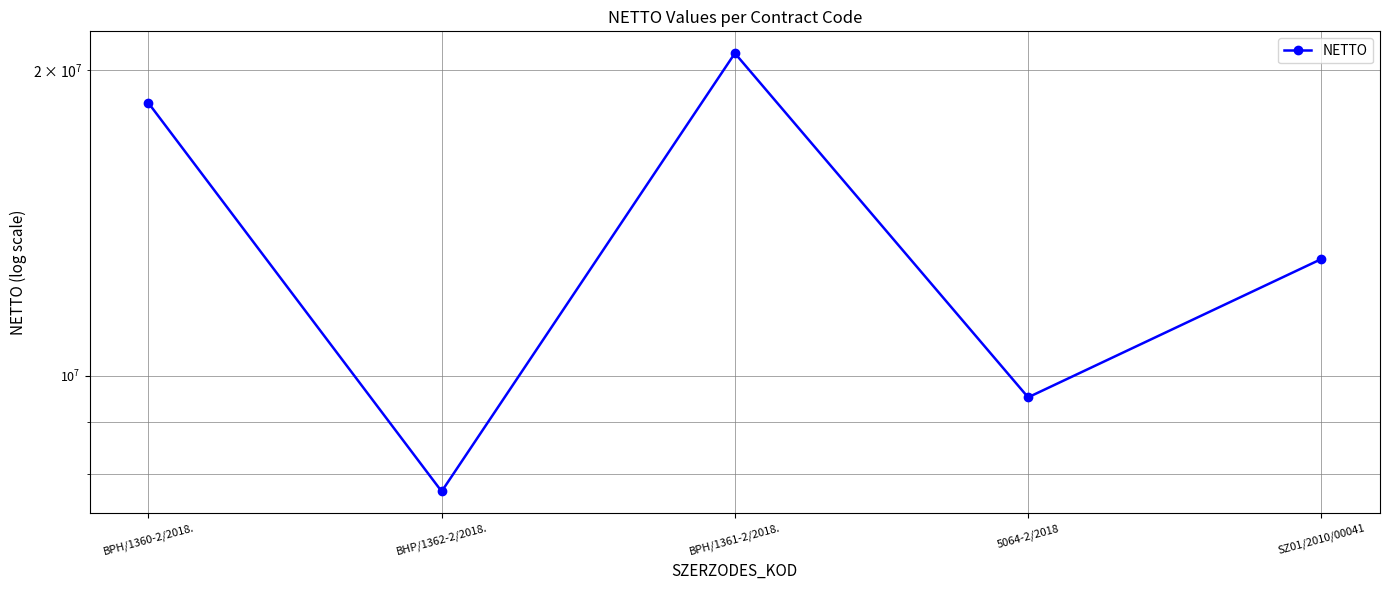

Does the chart display data point markers on the line(s)?

Yes